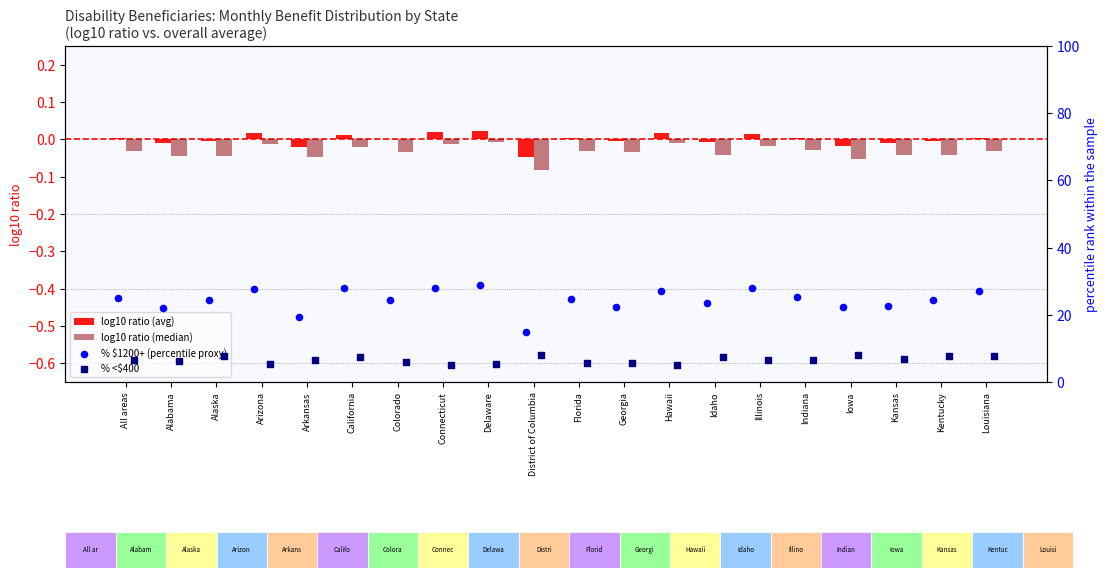

The value of log10 ratio (avg) at Colorado is 0.0. True or false?

True